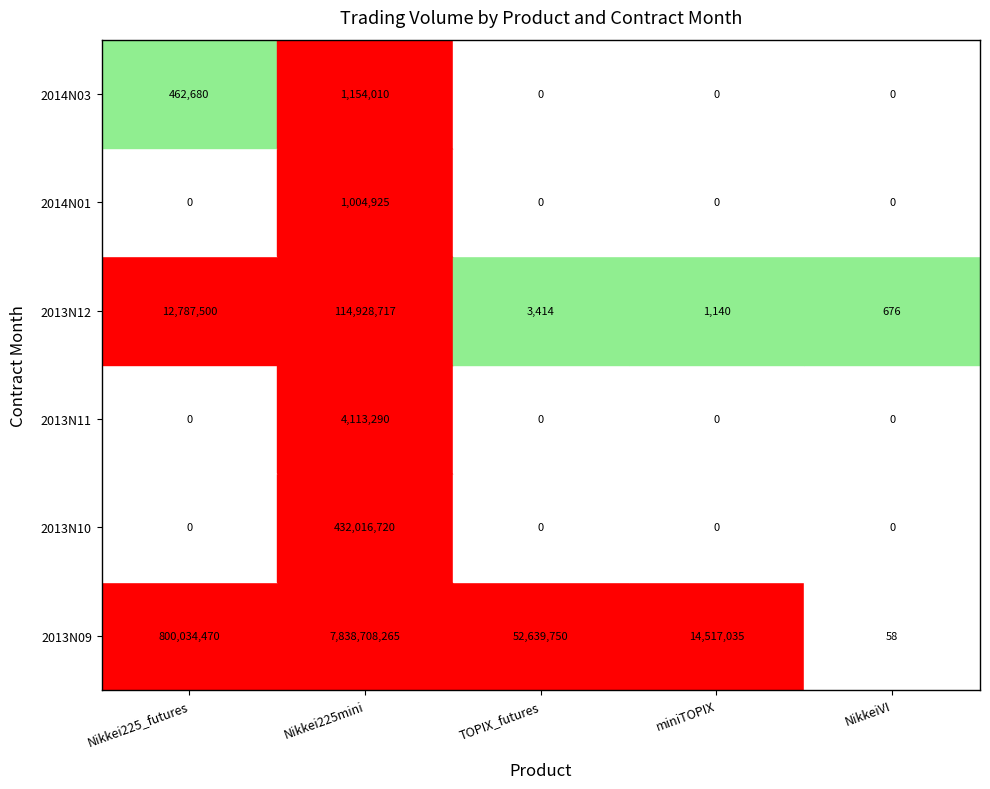

List the series in order of their peak value, highest first.

2013N09, 2013N10, 2013N12, 2013N11, 2014N03, 2014N01